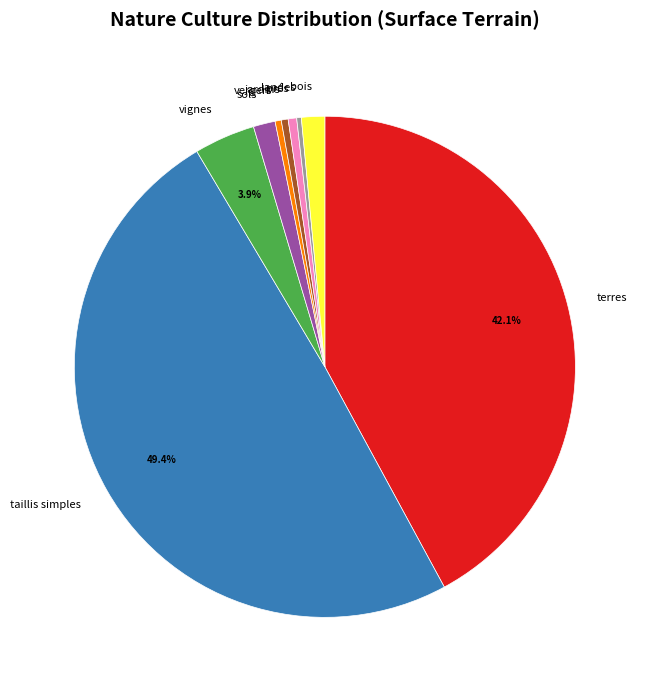

Between terres and vergers, which is larger?

terres